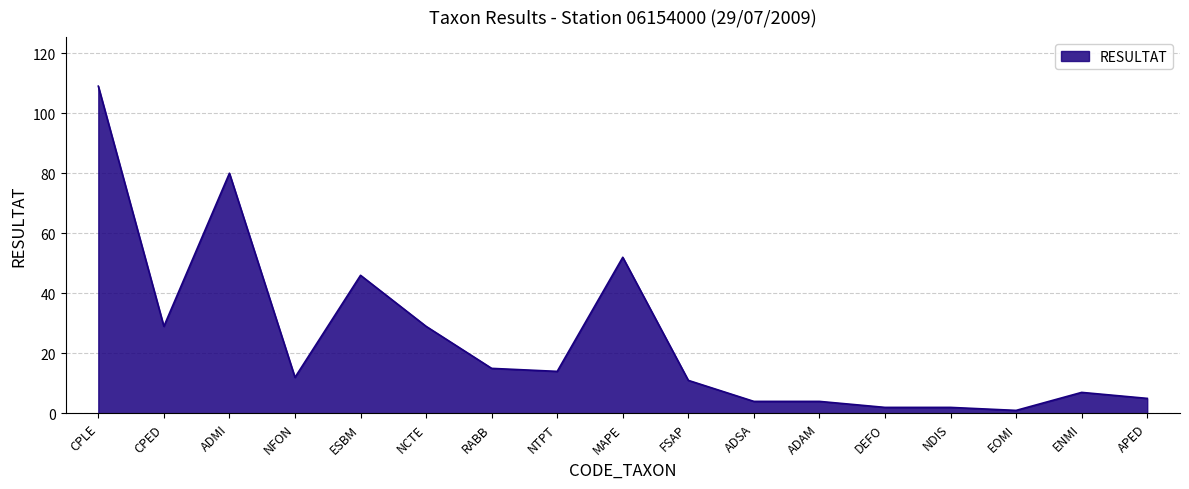

Does the chart have visible grid lines?

Yes